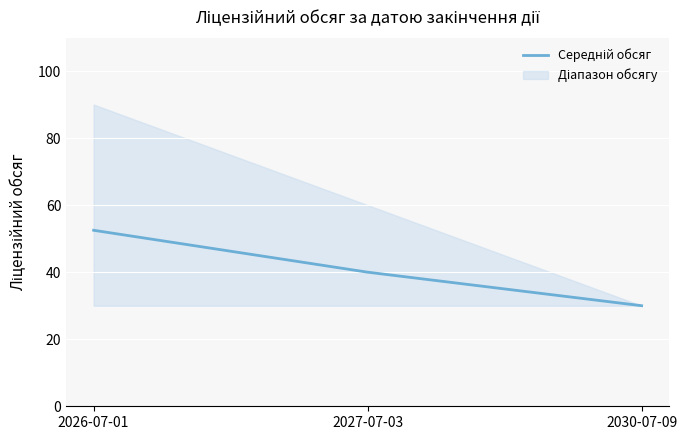

What is the label of the 3rd point from the right?

2026-07-01